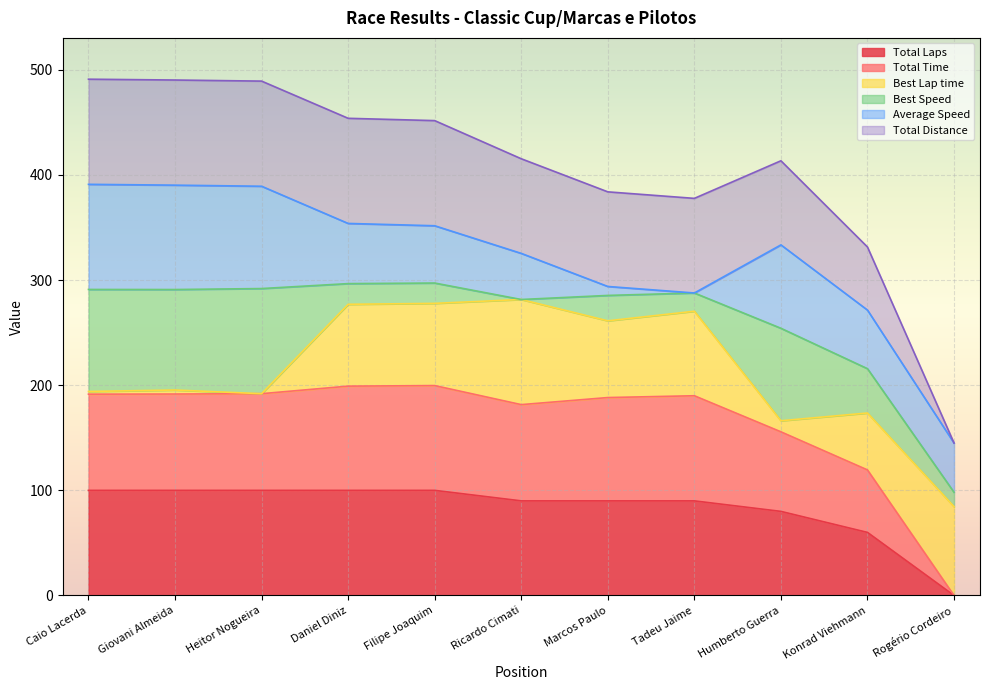

True or false: Total Distance and Total Time intersect in this chart.

False